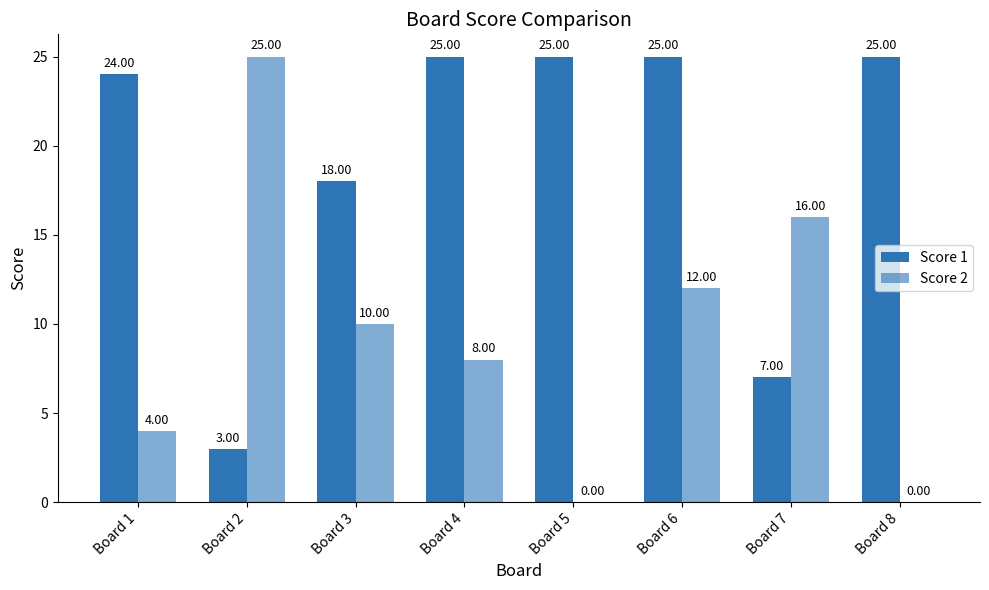

Rank the categories by Score 2 value from highest to lowest.

Board 2, Board 7, Board 6, Board 3, Board 4, Board 1, Board 5, Board 8